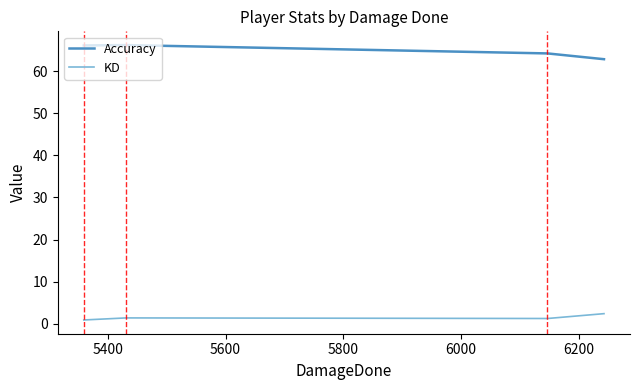

How many series are shown in this chart?

2